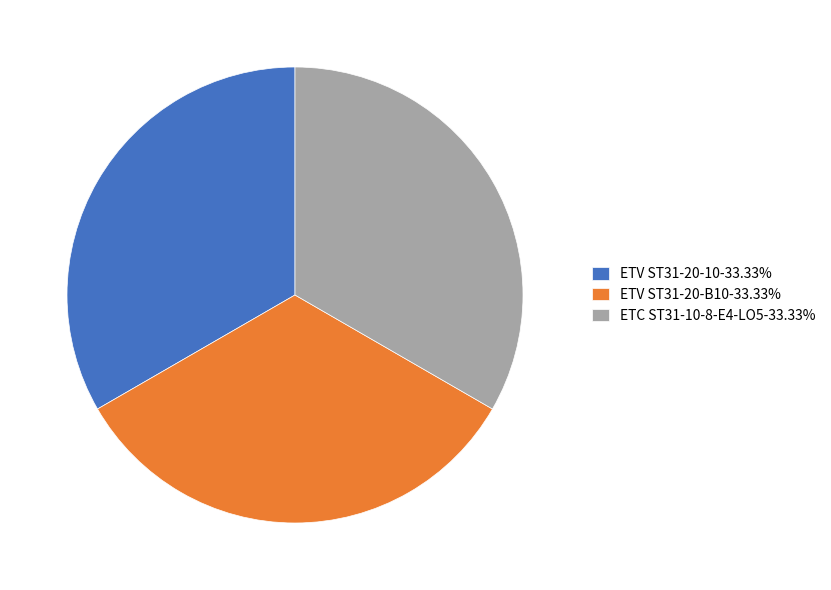

True or false: ETV ST31-20-B10 accounts for 43% of the total.

False